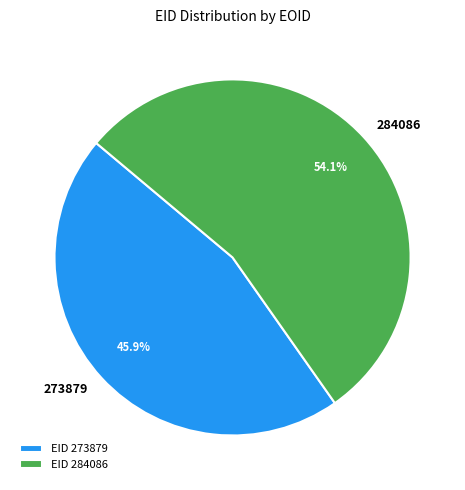

Combined, do 284086 and 273879 account for over 50%?

Yes